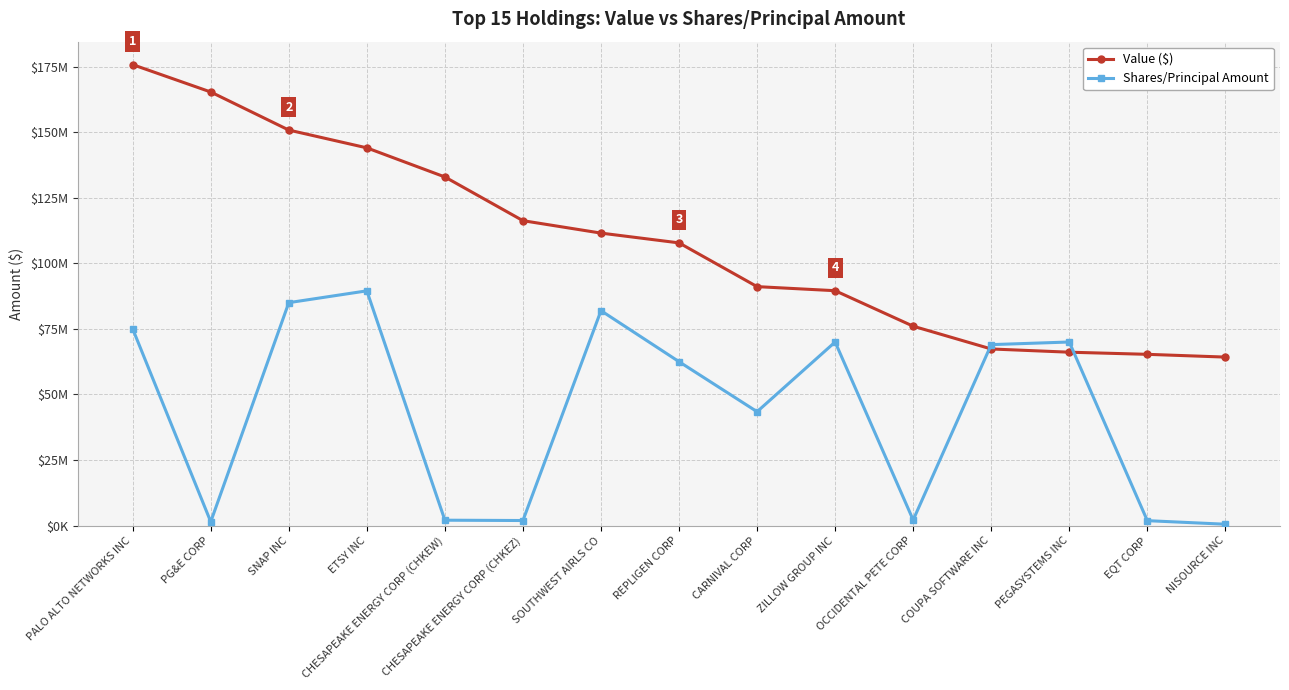

What is the smallest value displayed?

540000